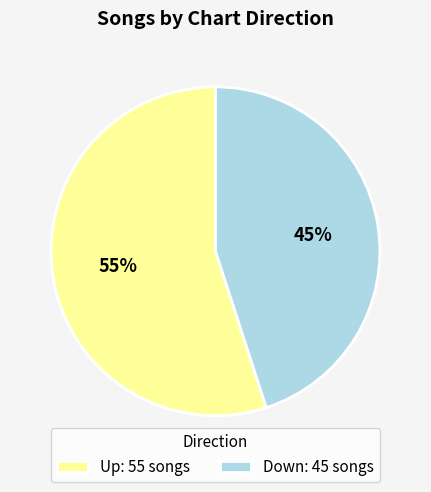

To the nearest percent, what is the difference between the largest and smallest slice percentages?

10%